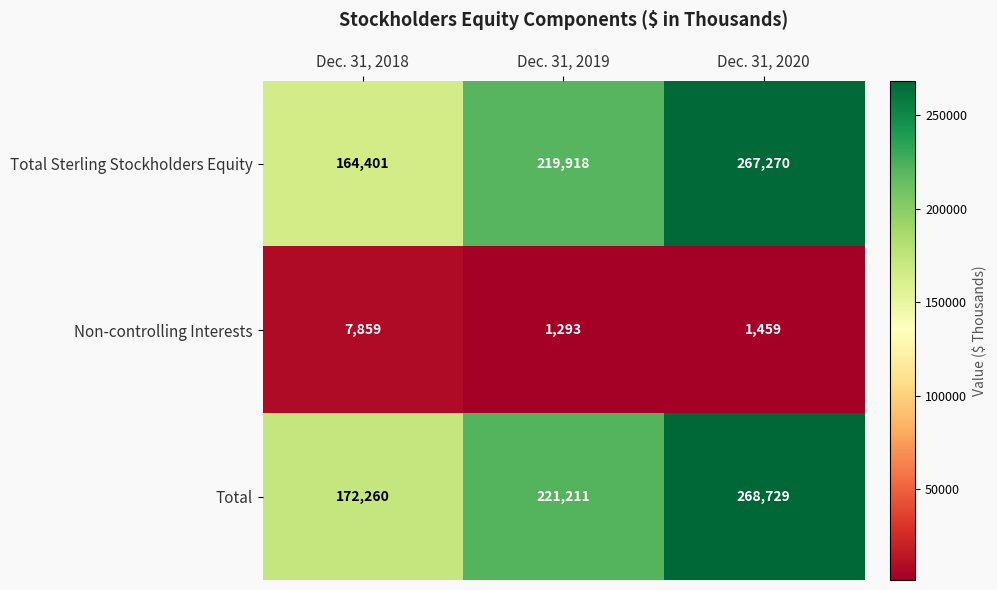

Which series has the largest range (max minus min)?

Total Sterling Stockholders Equity